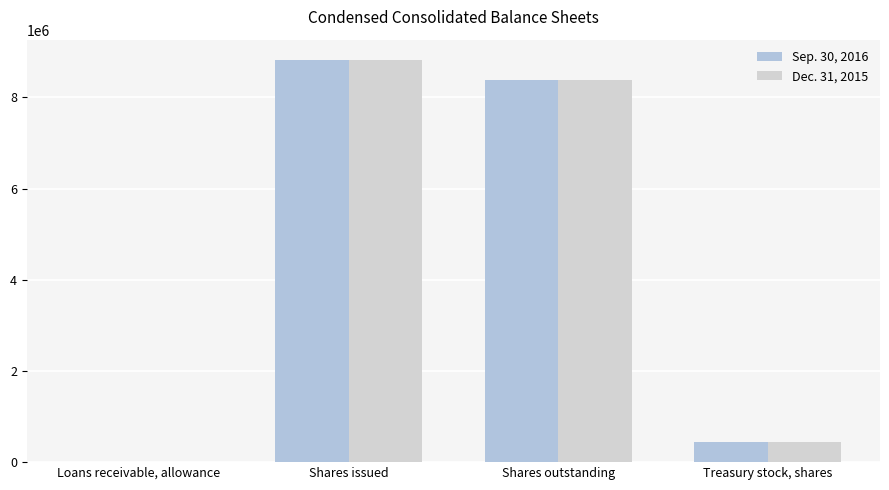

The Dec. 31, 2015 series shows 8811170 at Shares issued. True or false?

True